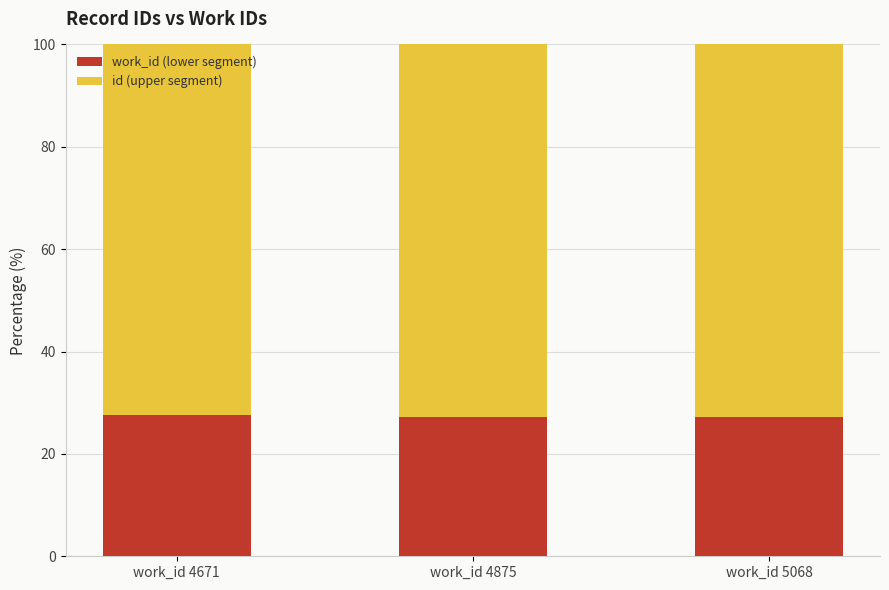

What is the average value of the work_id (lower segment) series?

27.3